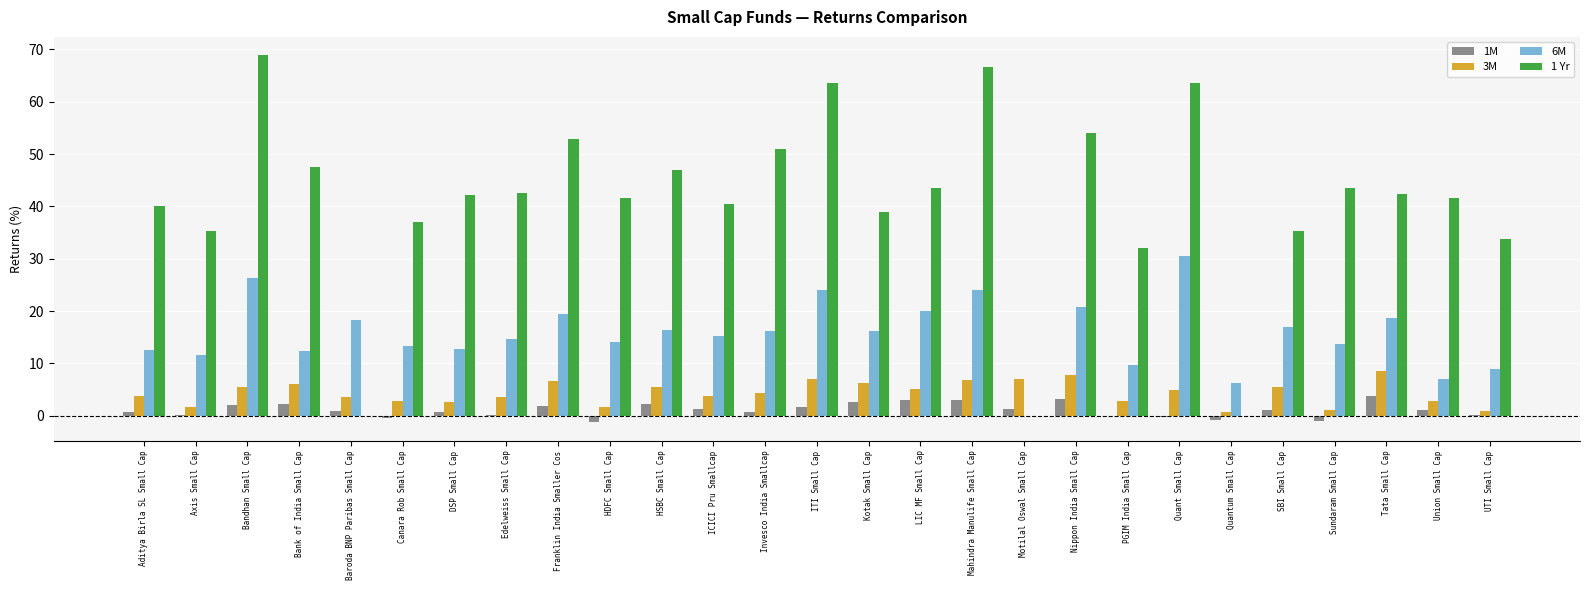

What is the value of the 1 Yr bar at the 13th from the left?

51.0